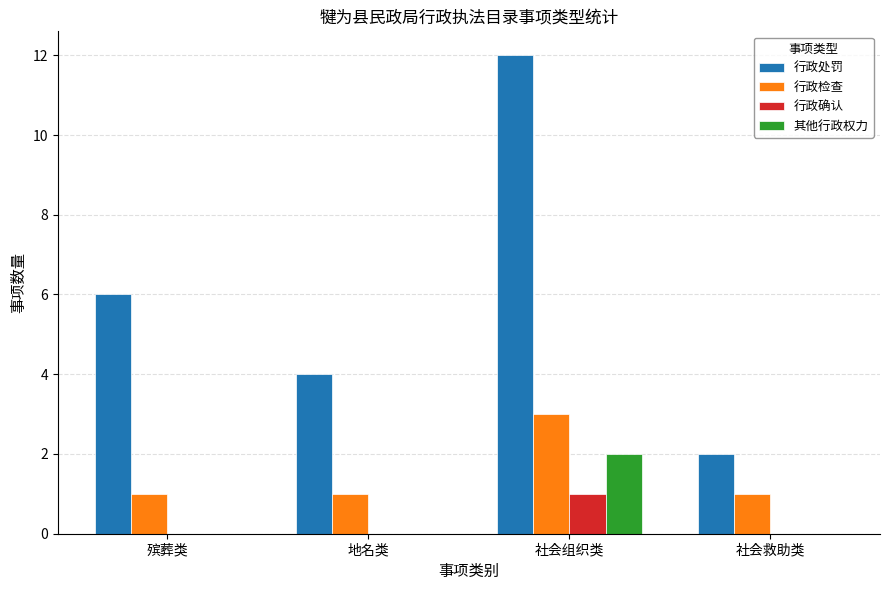

True or false: 行政检查 has a value of 1 at 殡葬类.

True